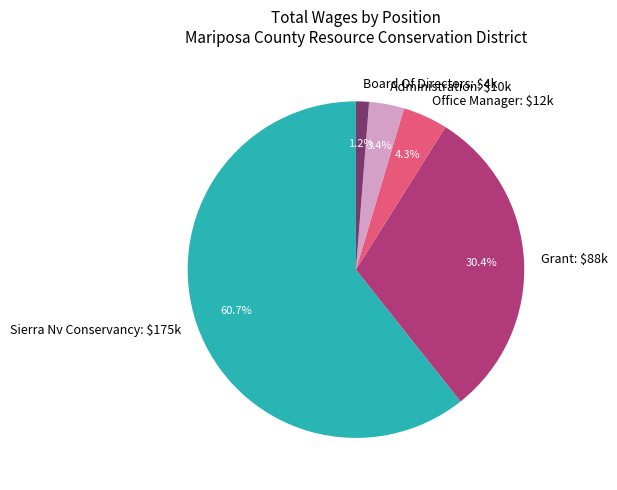

What percentage is NOT represented by Sierra Nv Conservancy: $175k?

39.3%